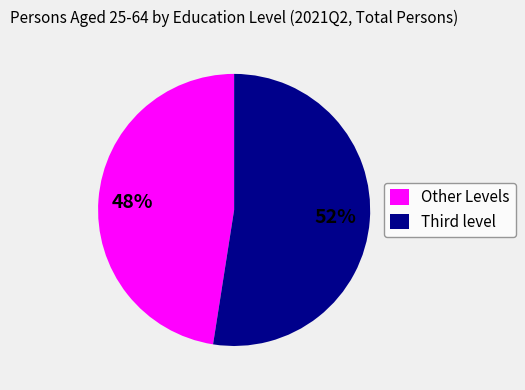

Is it true that Other Levels is 60% of the pie?

False